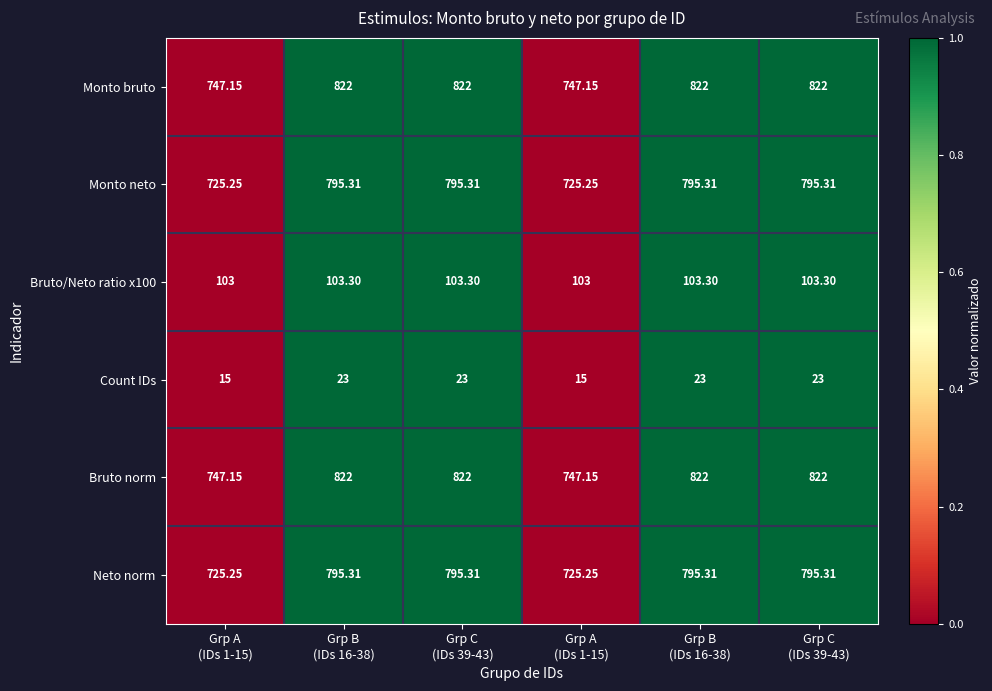

How many categories are shown in the chart?

6